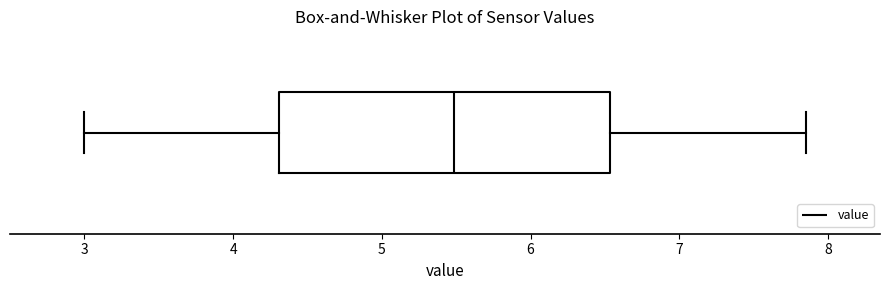

Read this box plot against the x-axis: the position of the median line, the range covered by the box, and the ends of both whiskers. The values are not printed on the chart, so give them approximately, as read against the axis.

median 5.5, box 4.3 to 6.5, whiskers 3.0 to 7.9